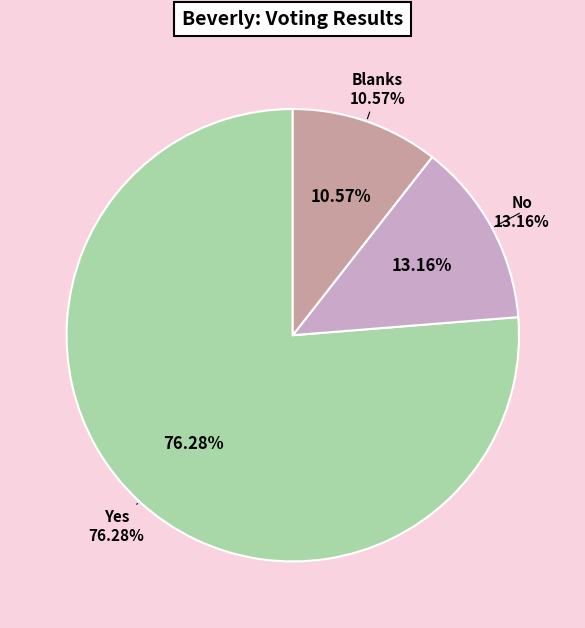

True or false: Yes accounts for 76% of the total.

True